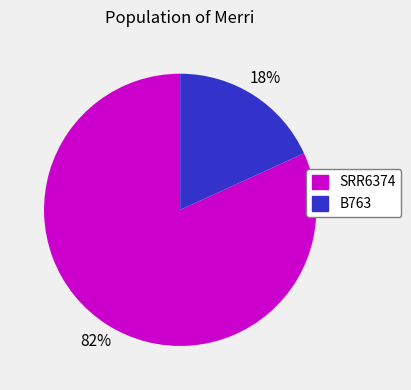

To the nearest percent, what is the difference between the largest and smallest slice percentages?

64%